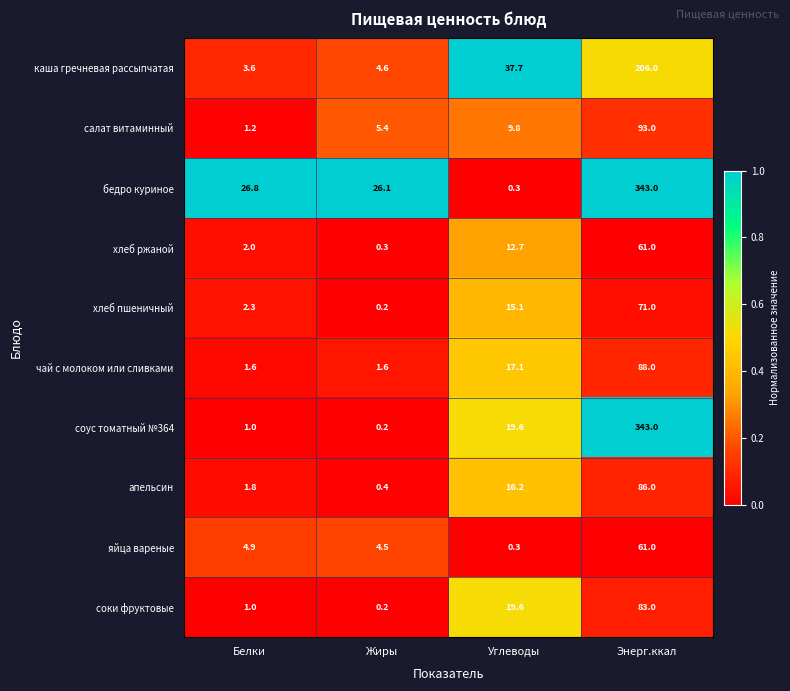

Is it true that соки фруктовые equals 1.0 at Белки?

True